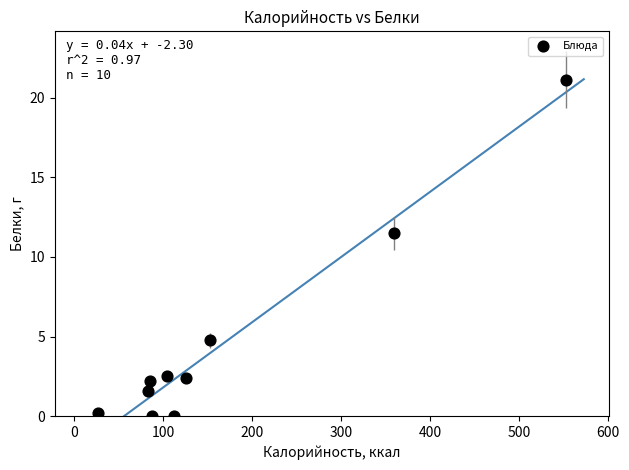

What Y value in the scatter plot is closest to 10?

11.5